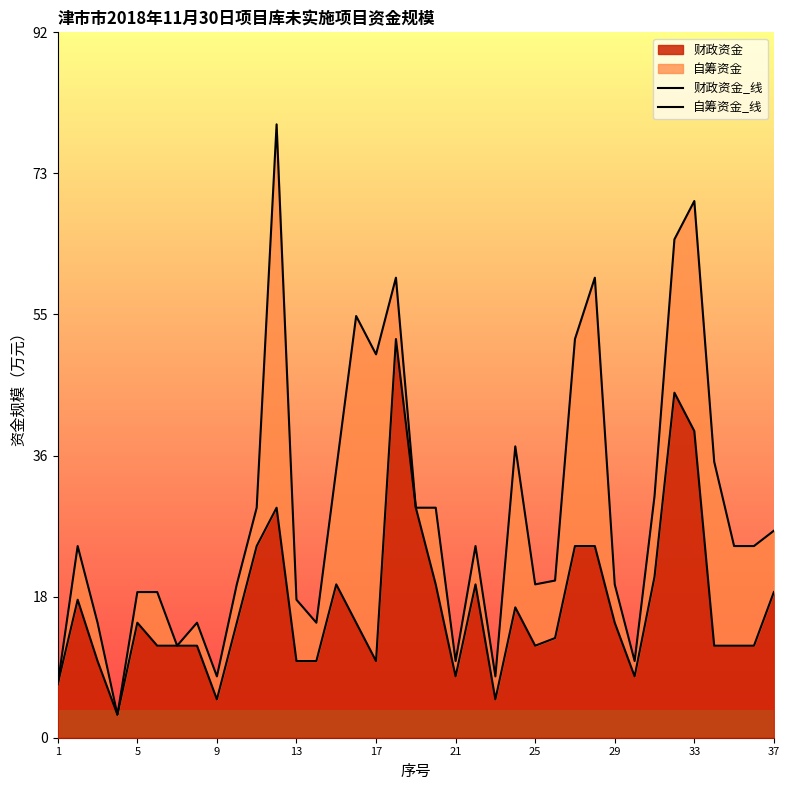

Is it true that 自筹资金_线 equals 56.9 at 14?

False